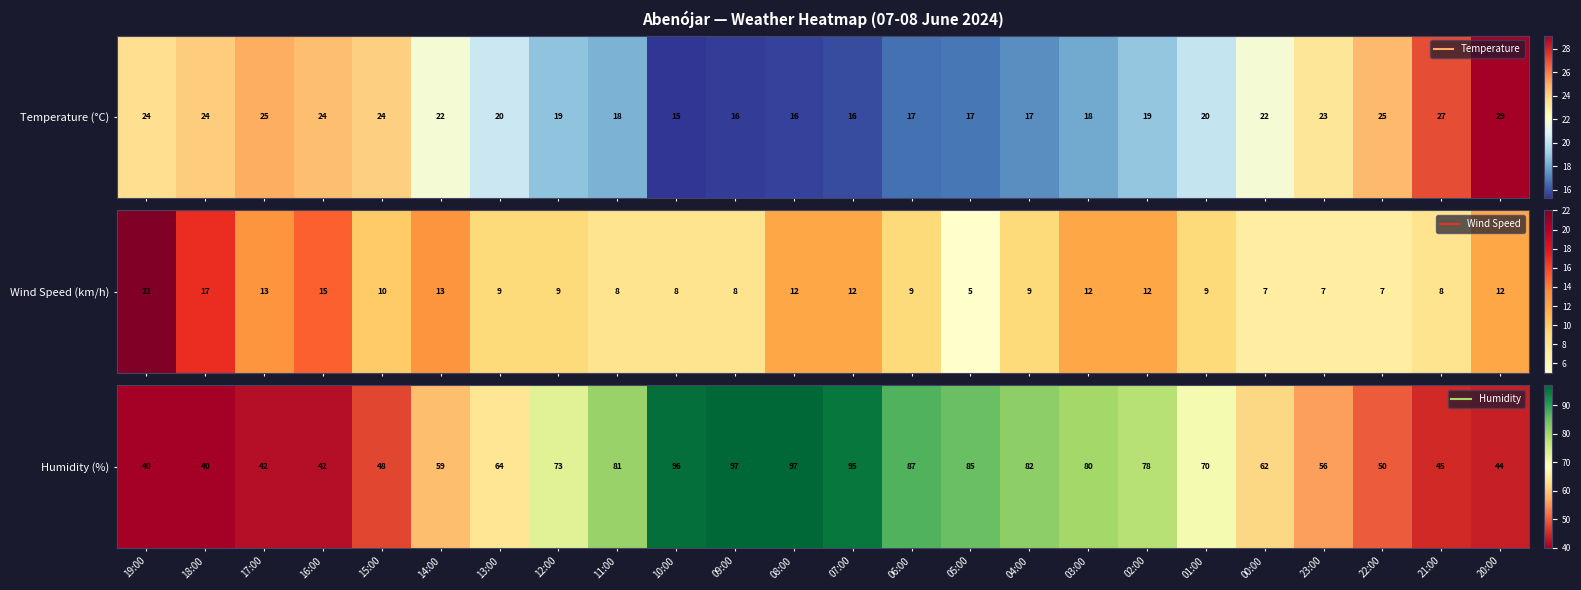

Approximately how many times larger is the value at 05:00 compared to 14:00?

1.4